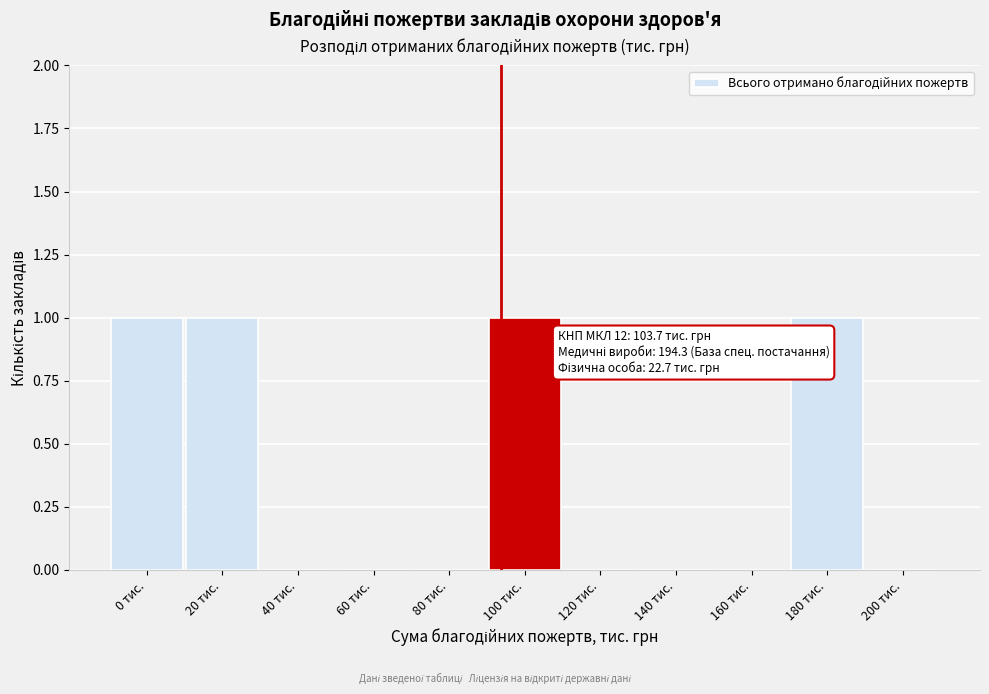

Reading right to left, transcribe all the data shown in this chart.

200 тис.=0	180 тис.=1	160 тис.=0	140 тис.=0	120 тис.=0	100 тис.=1	80 тис.=0	60 тис.=0	40 тис.=0	20 тис.=1	0 тис.=1